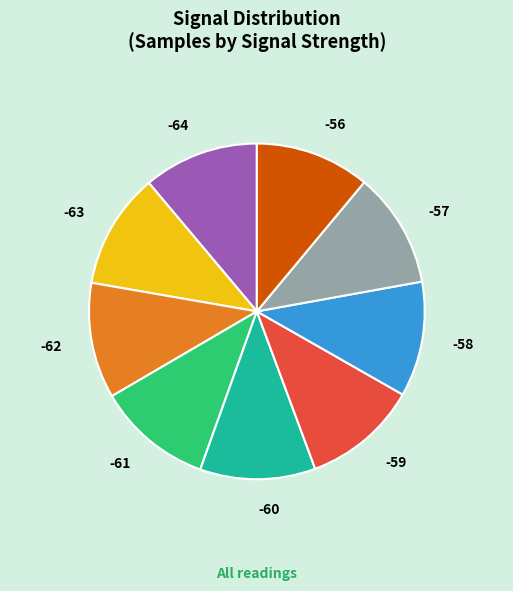

Approximately how many times larger is the value at -62 compared to -56?

1.0